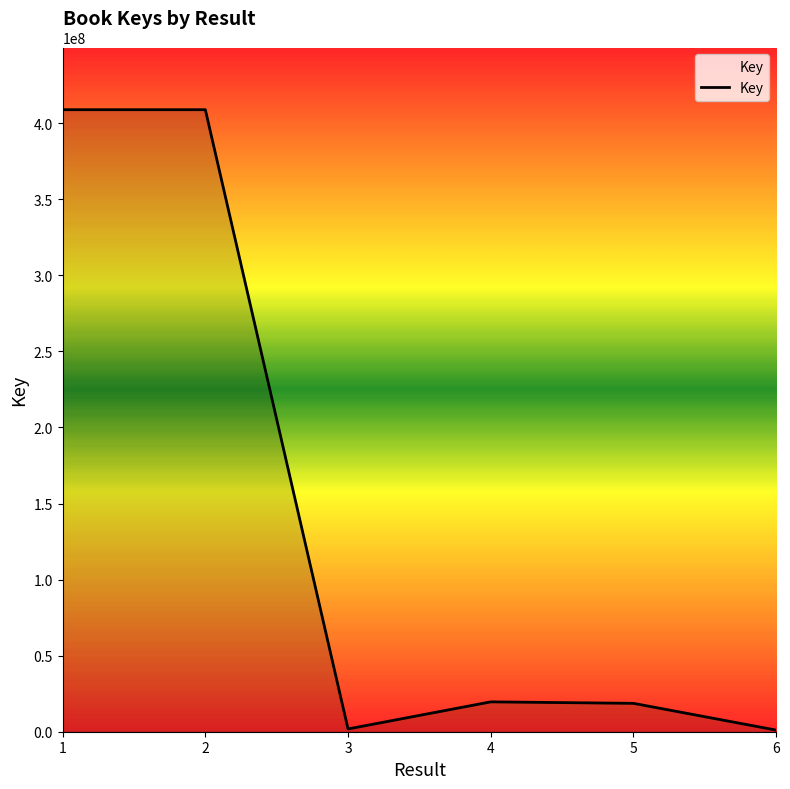

What is the change in value from 1 to 4?

-389256683